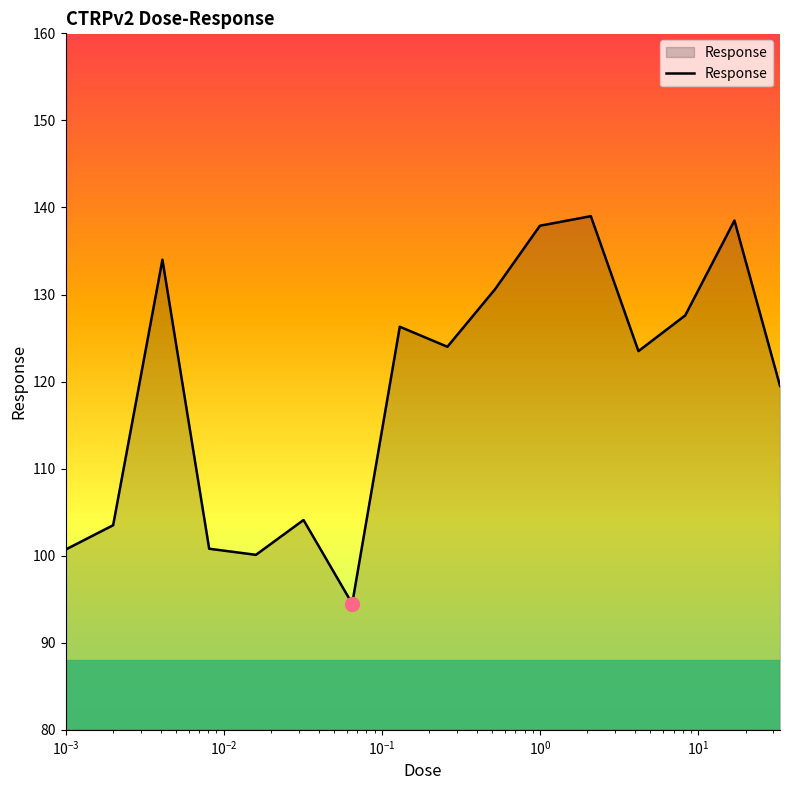

How many values are below 124?

8